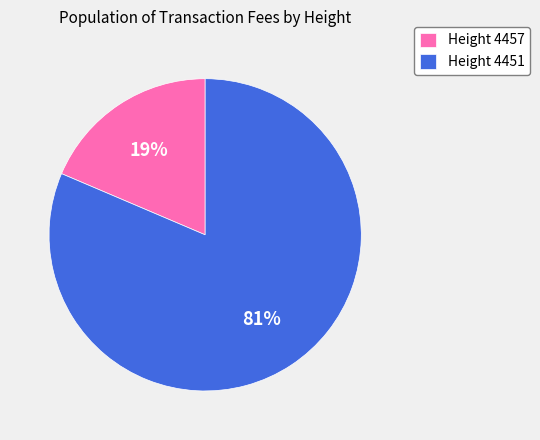

The Height 4457 slice represents 19% of the pie. True or false?

True